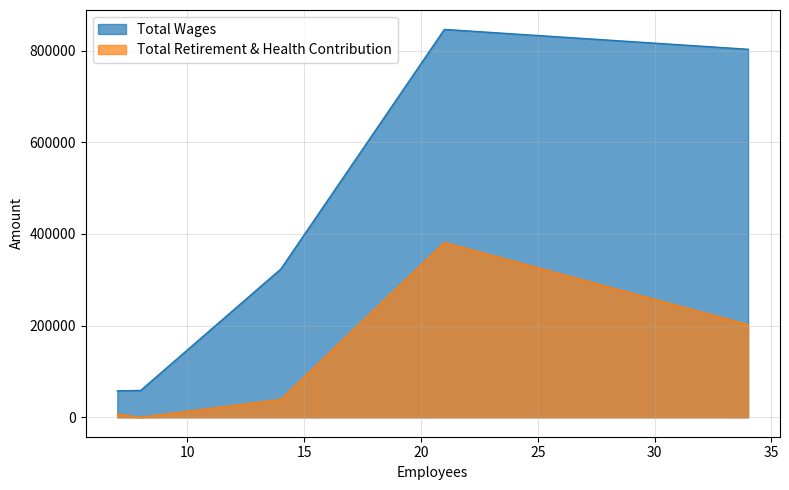

What is the difference between the Total Wages values at 34 and 14?

479160